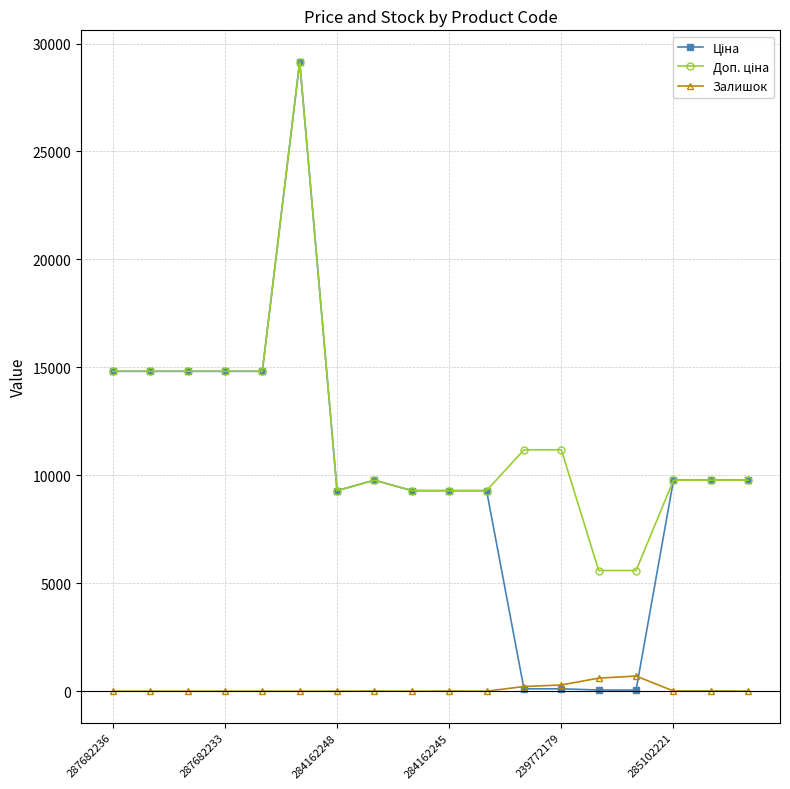

How many lines are shown in the chart?

3